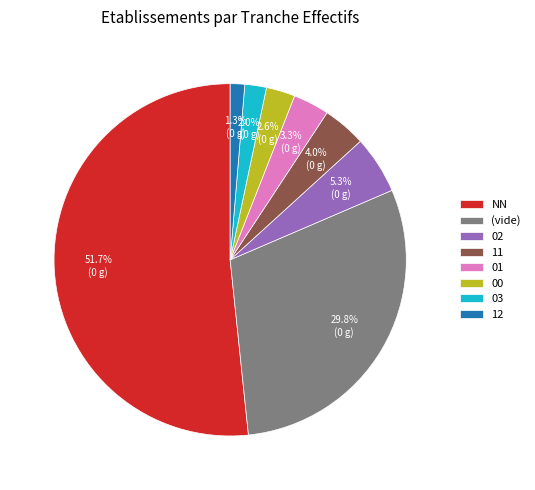

What is the total percentage of 11 and 01?

7.3%